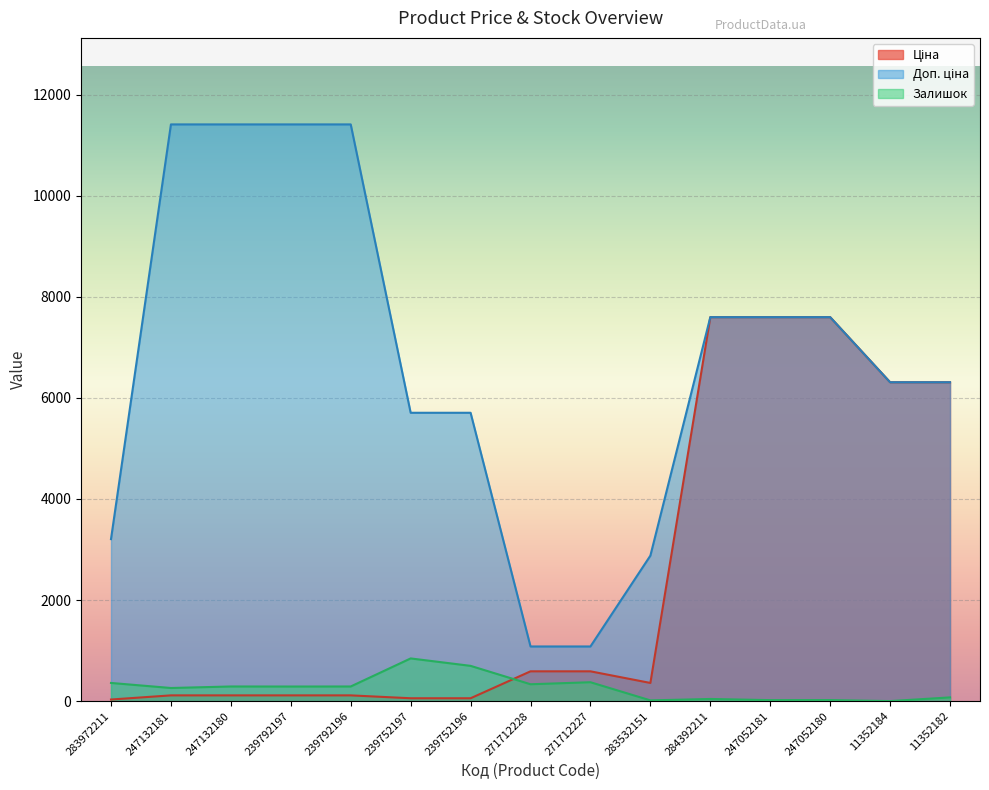

At which label does Доп. ціна first exceed 6308?

247132181